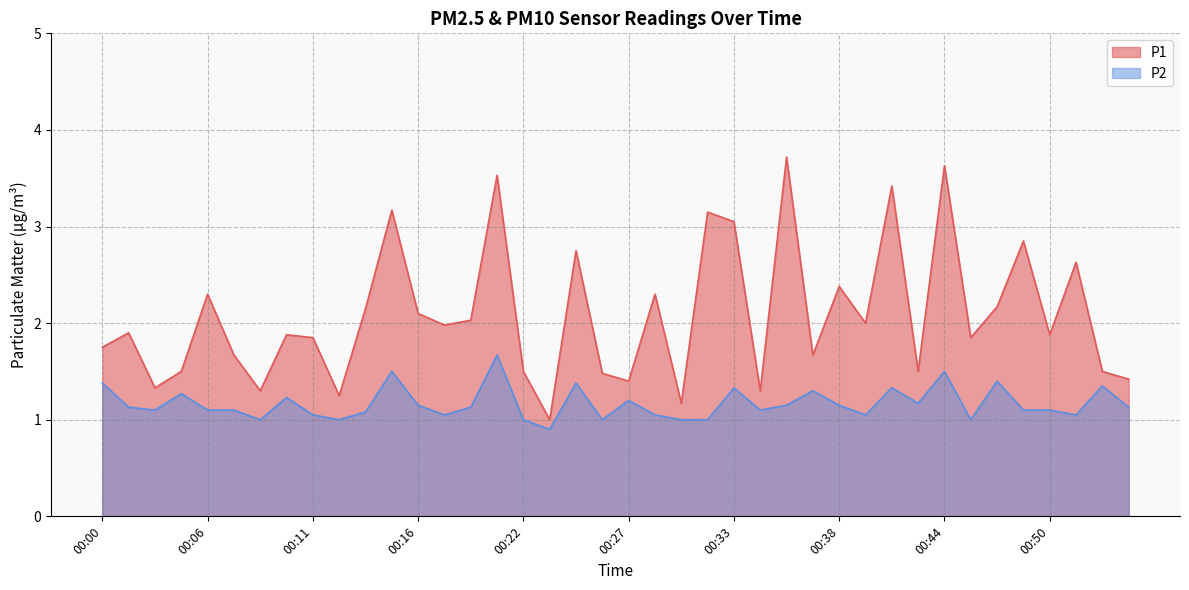

The value of P1 at 00:53 is 2.6. True or false?

False